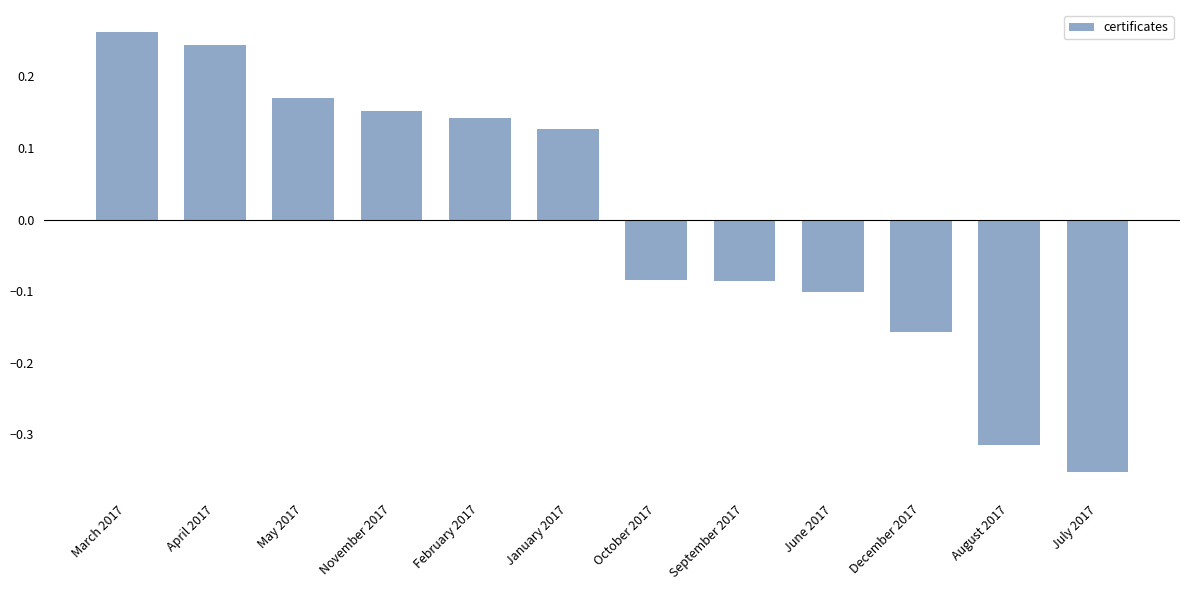

At which category does the chart reach its peak across all series?

March 2017